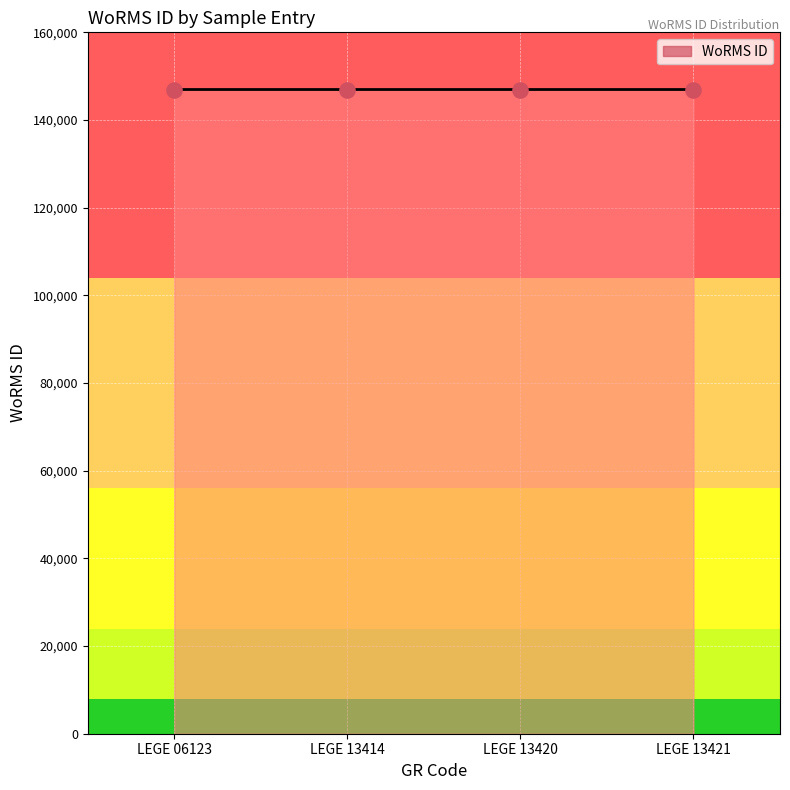

Approximately how many times larger is the value at LEGE 13414 compared to LEGE 06123?

1.0